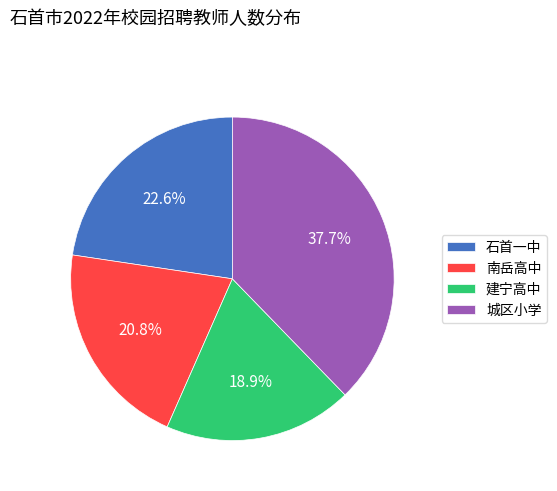

How much of the chart is everything except 城区小学?

62.3%